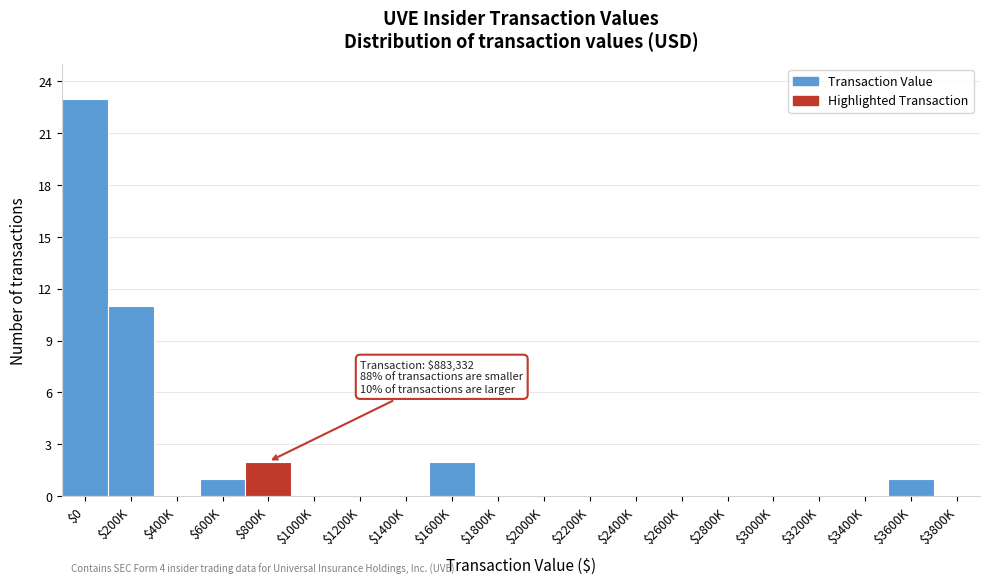

The value at $1800K is 14. True or false?

False